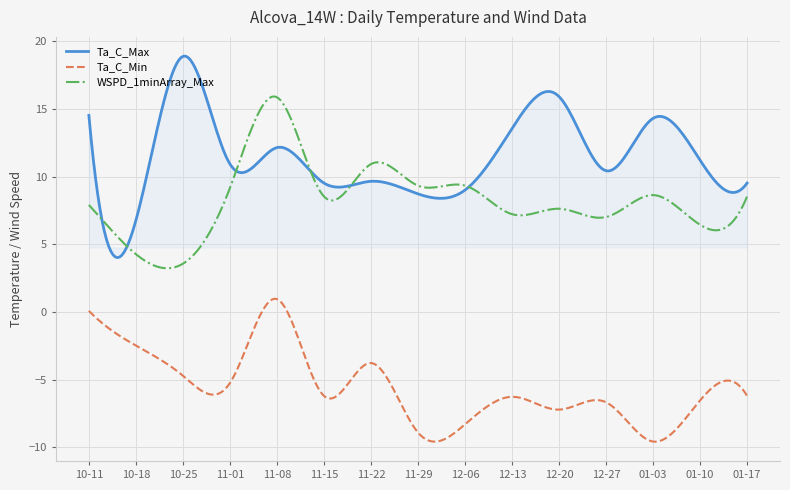

Which series has the largest range (max minus min)?

Ta_C_Max